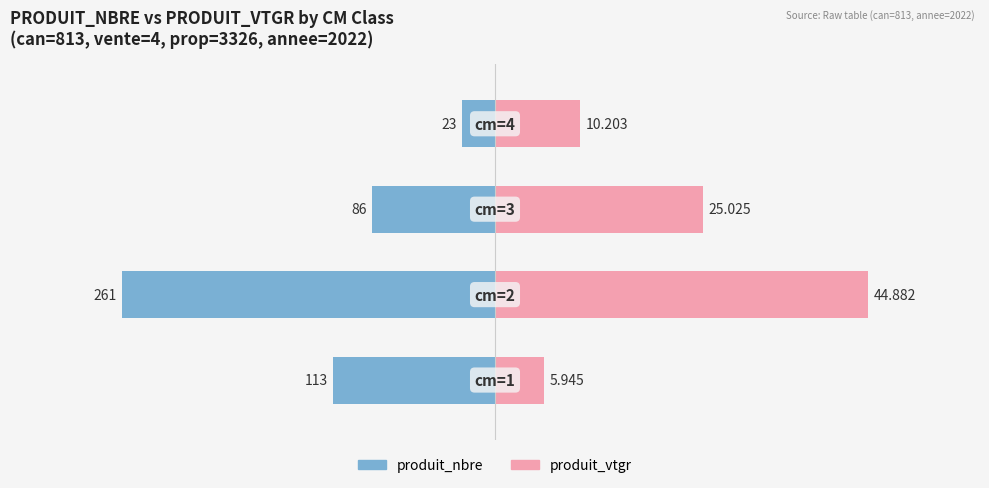

Is it true that produit_nbre equals -21.1 at 0?

False